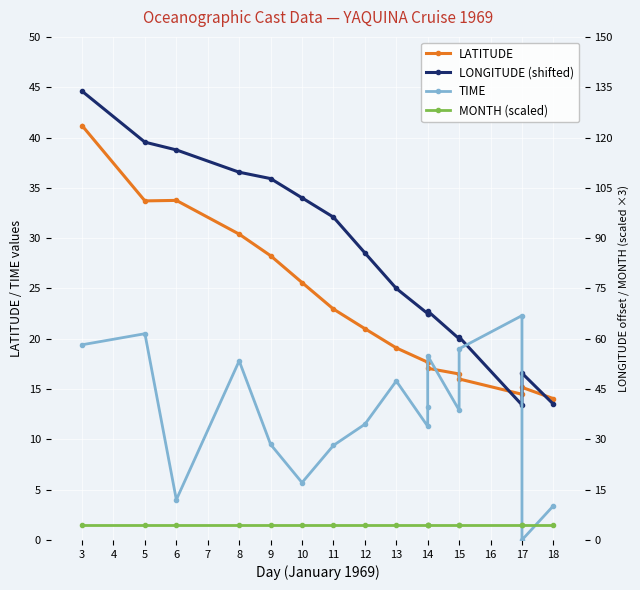

What is the value of the MONTH (scaled) point at the 7th from the left?

1.5